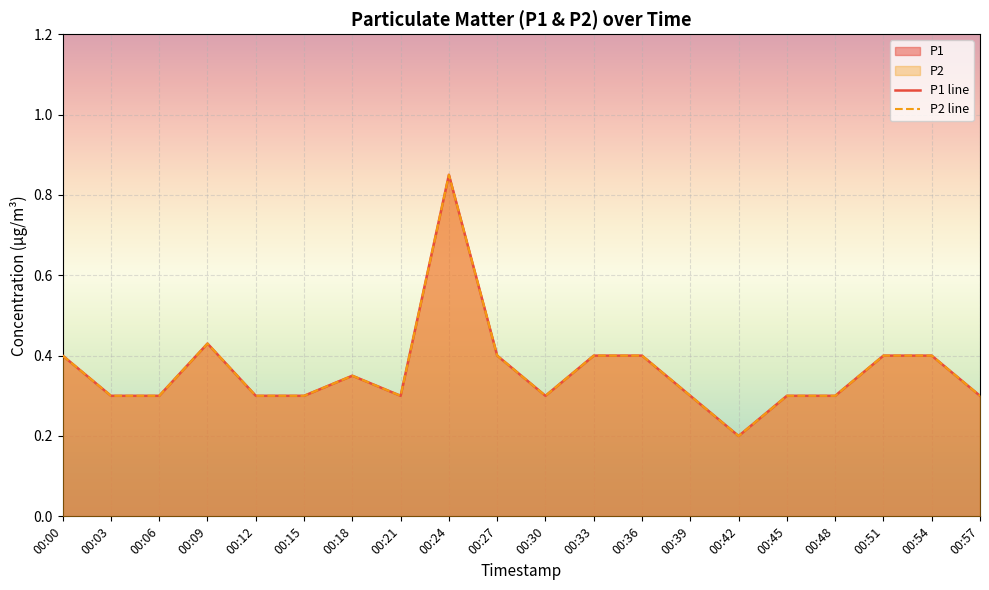

True or false: P2 line has a value of 0.1 at 00:42.

False